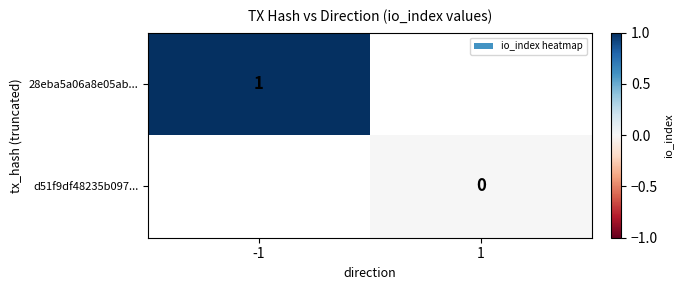

Is the value of d51f9df48235b097... at 1 greater than the value of 28eba5a06a8e05ab... at -1?

No